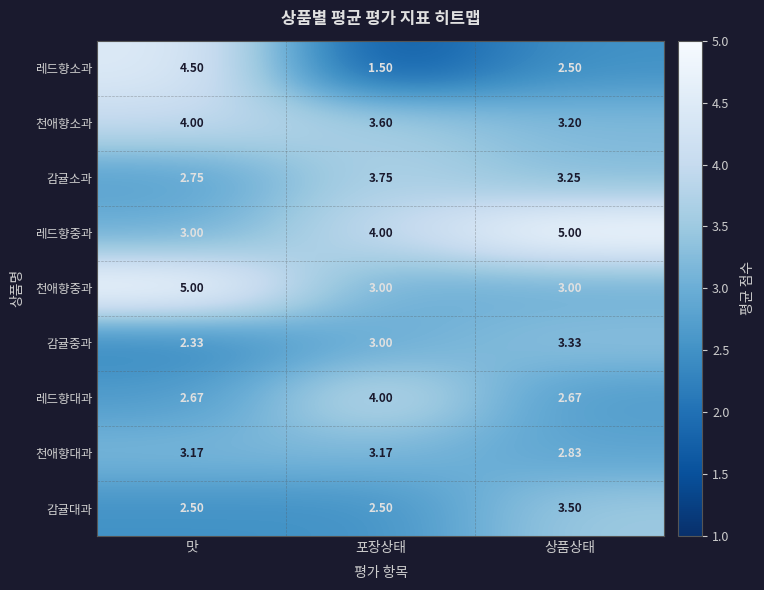

Rank the series at 맛 from lowest to highest value.

감귤중과, 감귤대과, 레드향대과, 감귤소과, 레드향중과, 천애향대과, 천애향소과, 레드향소과, 천애향중과